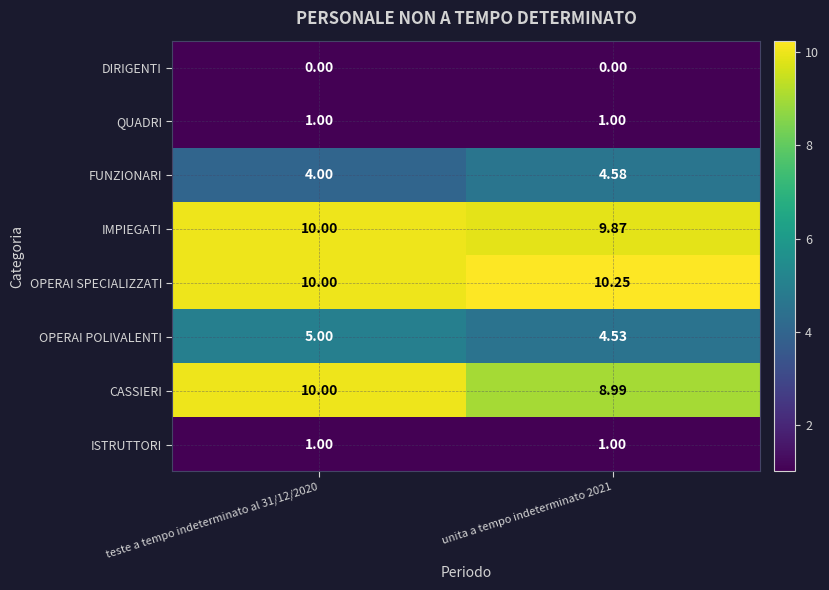

Which series has the largest range (max minus min)?

CASSIERI